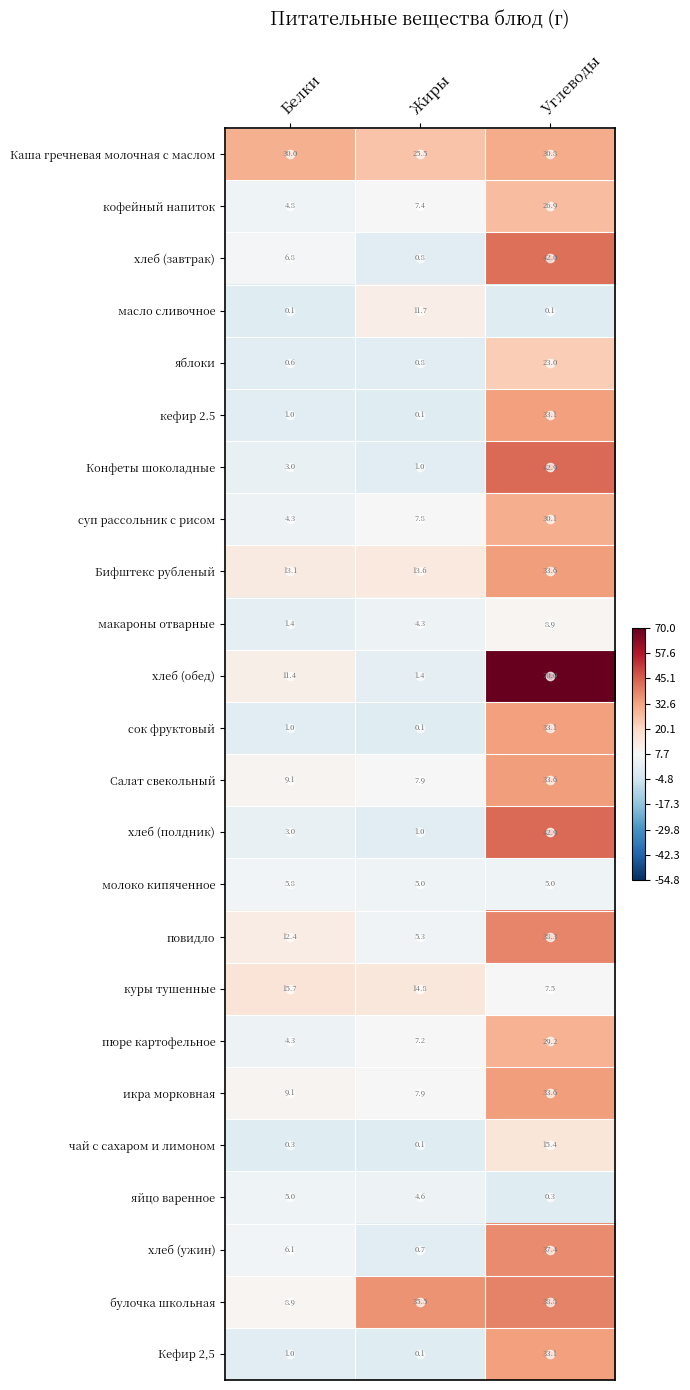

At which label is сок фруктовый closest to 16?

Белки